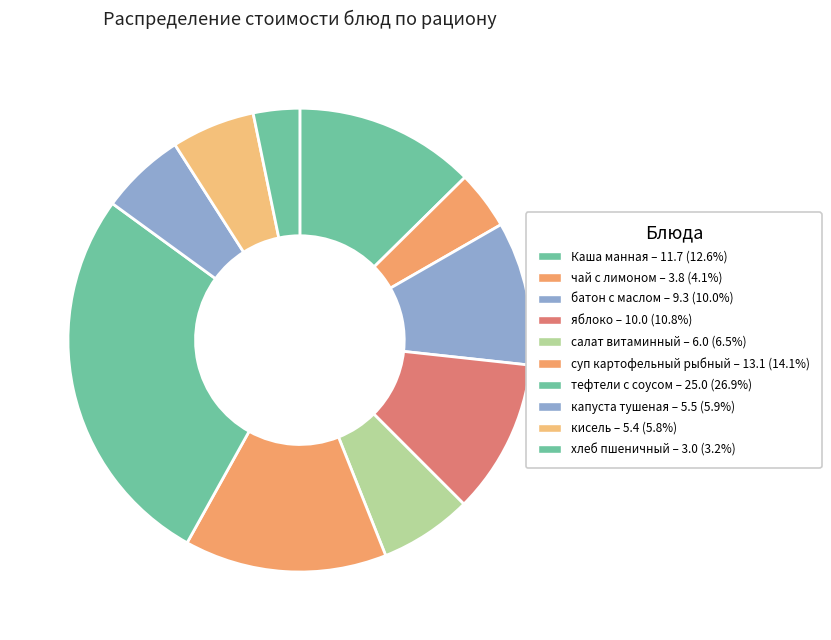

What is the largest slice in the pie chart?

тефтели с соусом